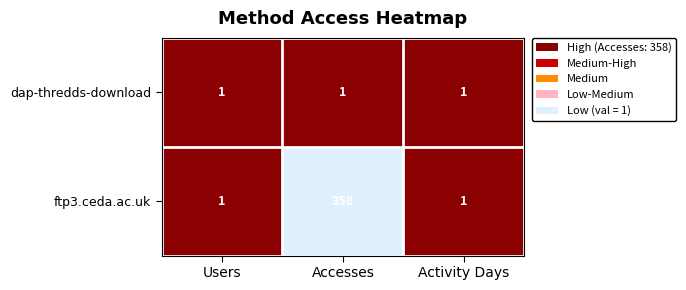

Between Users and Accesses, which series saw the biggest shift?

ftp3.ceda.ac.uk